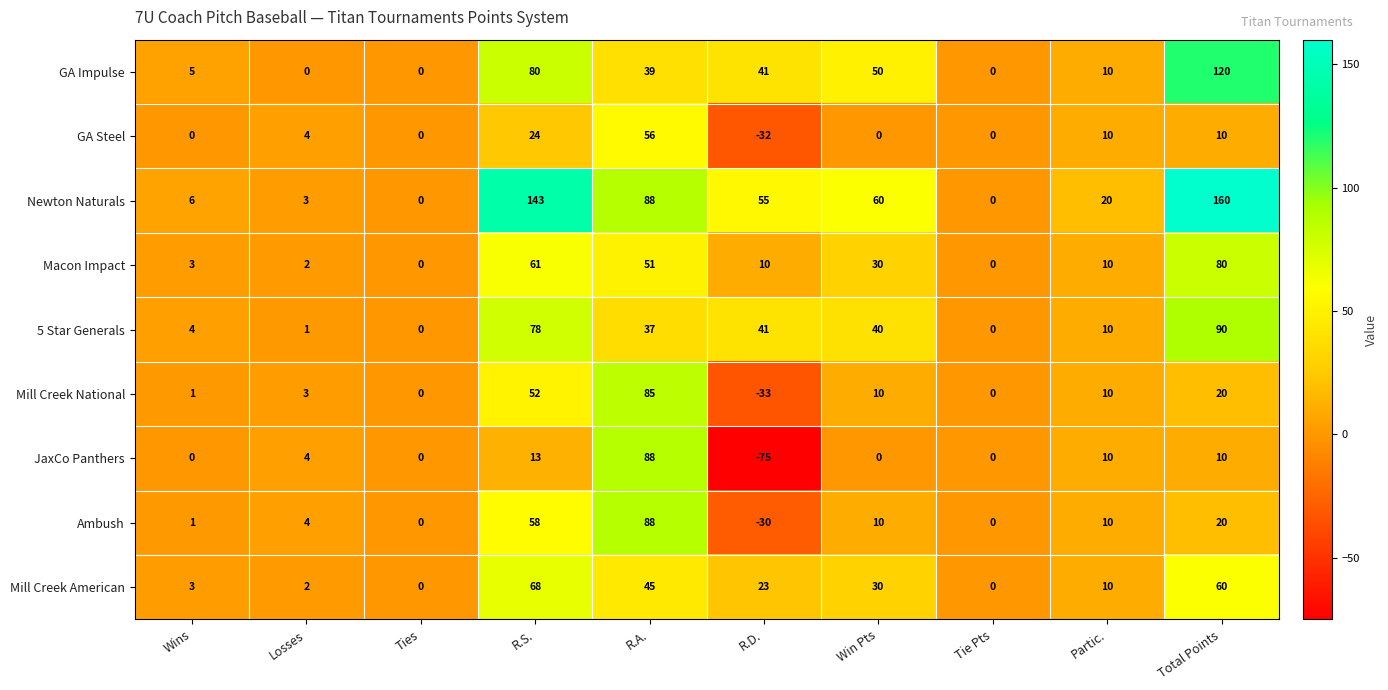

Which series has the largest range (max minus min)?

JaxCo Panthers